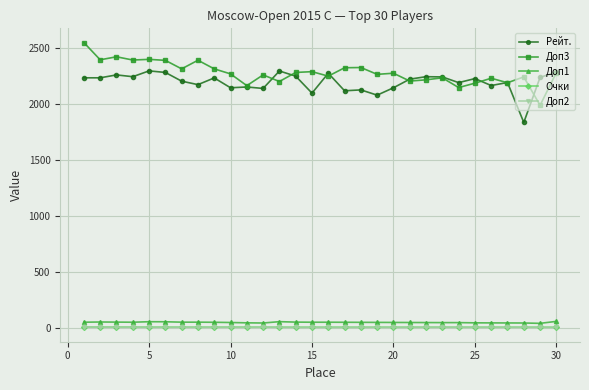

What is the greatest value displayed?

2551.0